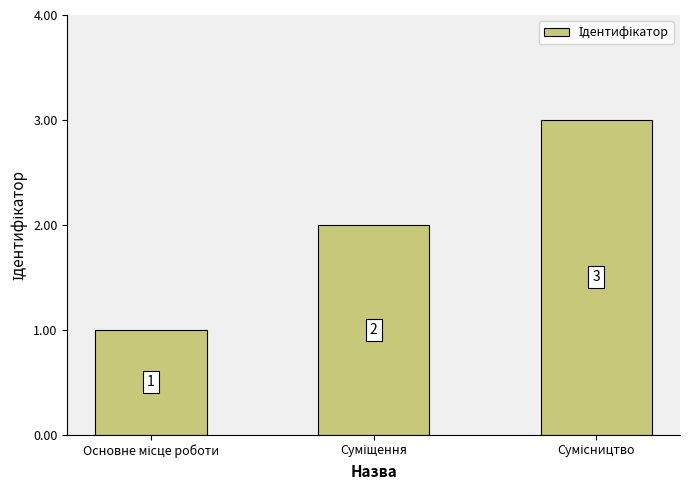

What is the difference between the second highest and minimum values?

1